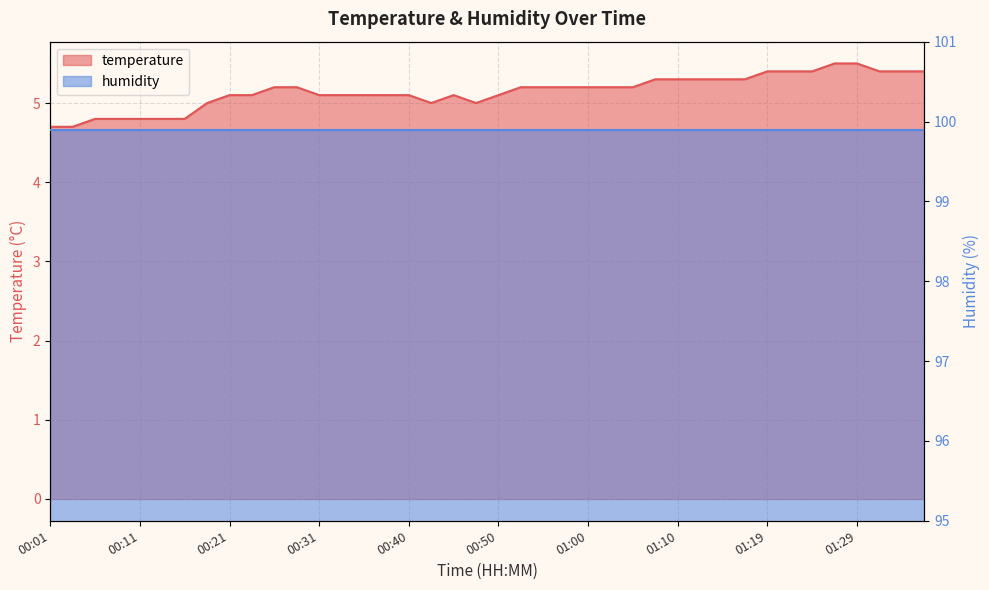

Which category has the highest value across all series?

01:27